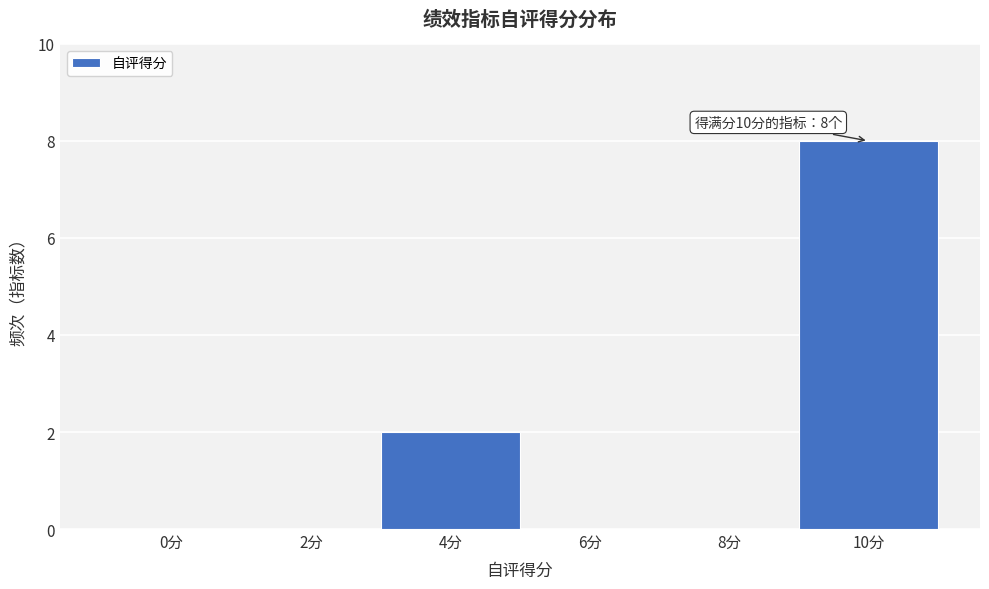

Reading left to right, list all the values displayed in this chart.

0分=0	2分=0	4分=2	6分=0	8分=0	10分=8